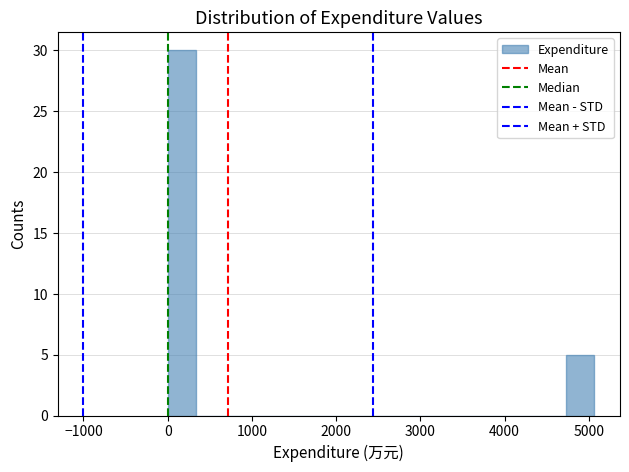

Around what value on the x-axis is the tallest bar? Give the approximate position of its centre, as read against the axis.

200